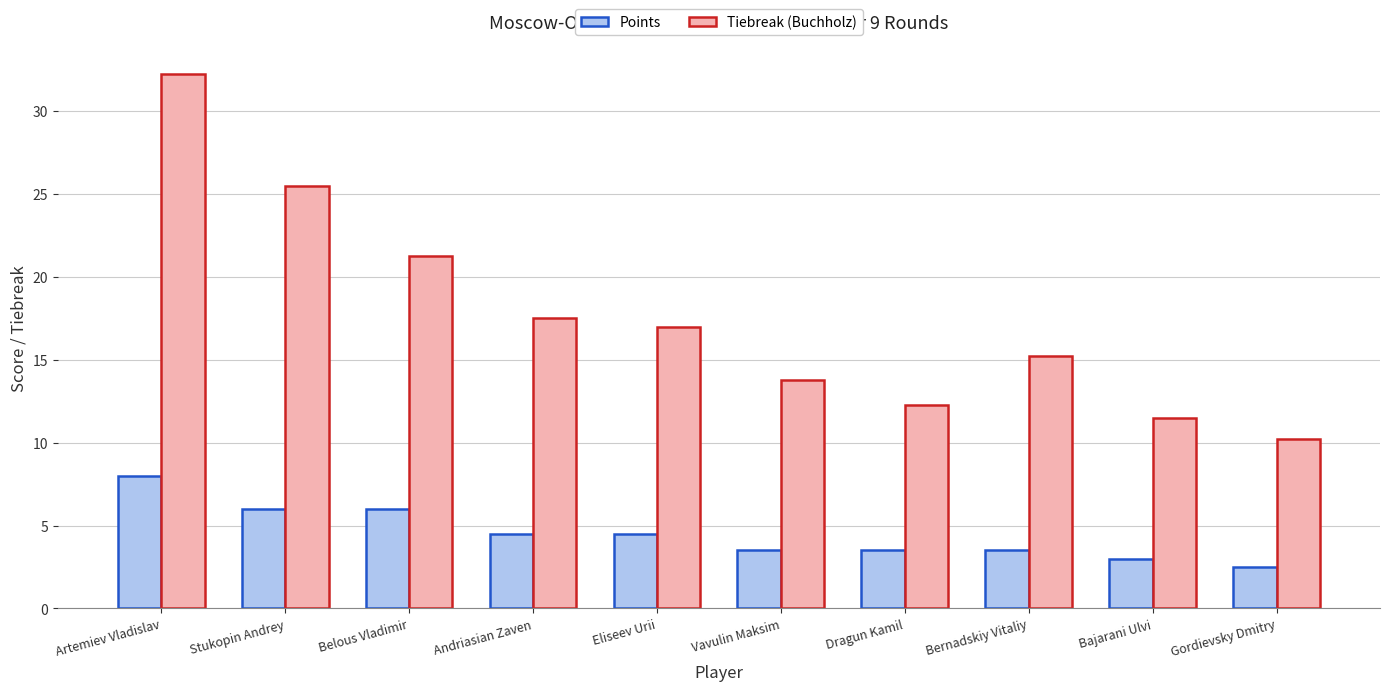

True or false: Tiebreak (Buchholz) has a value of 22.7 at Bernadskiy Vitaliy.

False